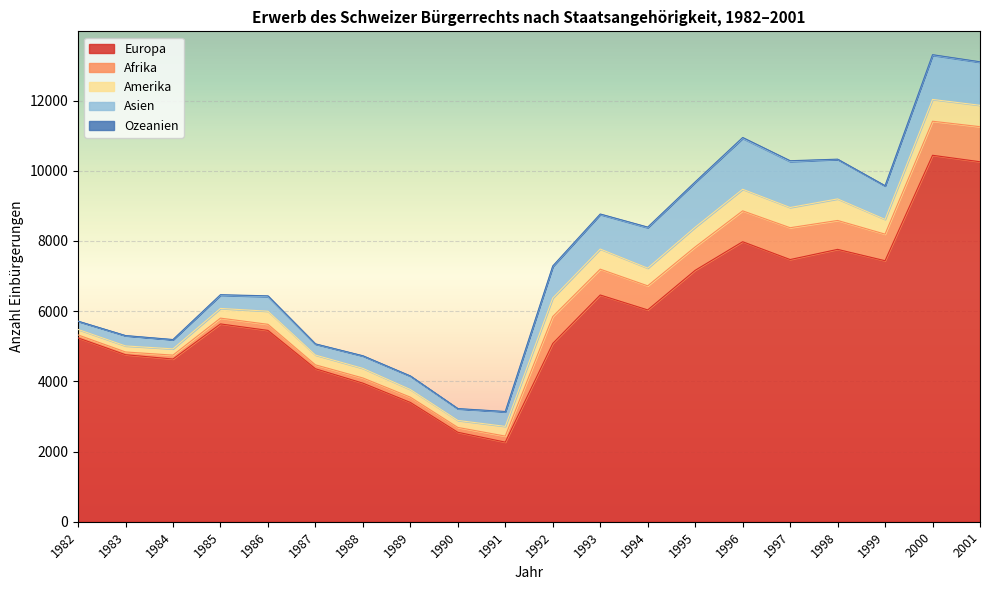

What is the approximate value of Afrika at 2000, to the nearest 50?

950